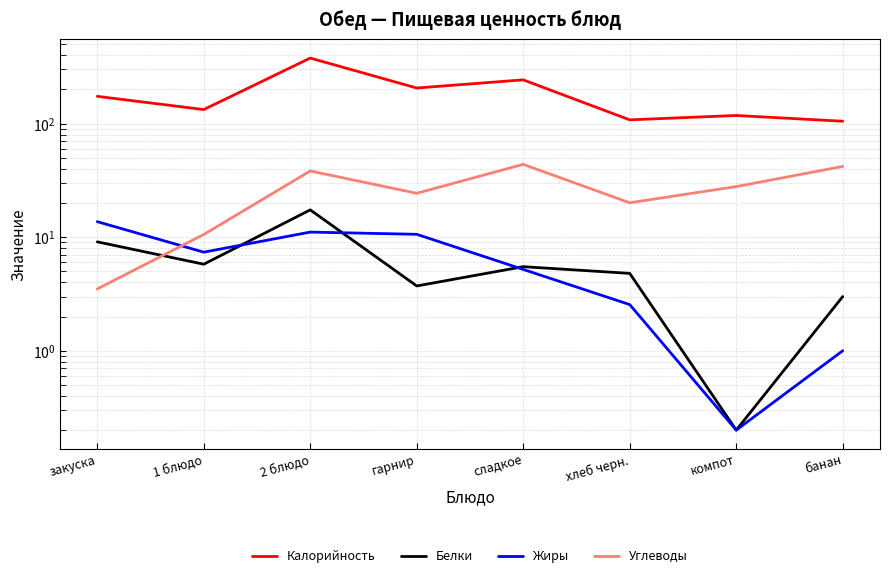

What is the label of the 2nd point from the right?

компот